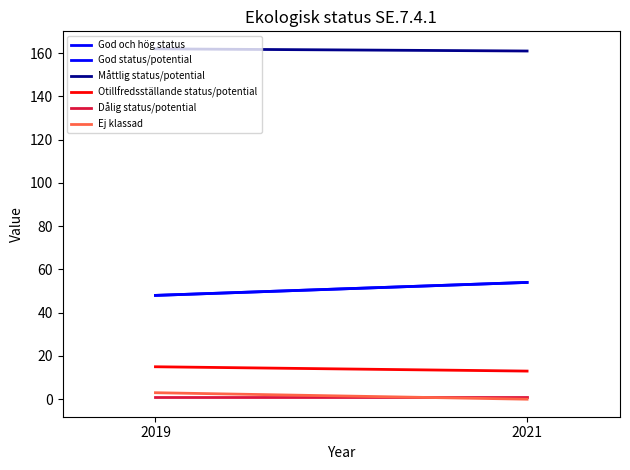

At which label is God och hög status closest to 51?

2019